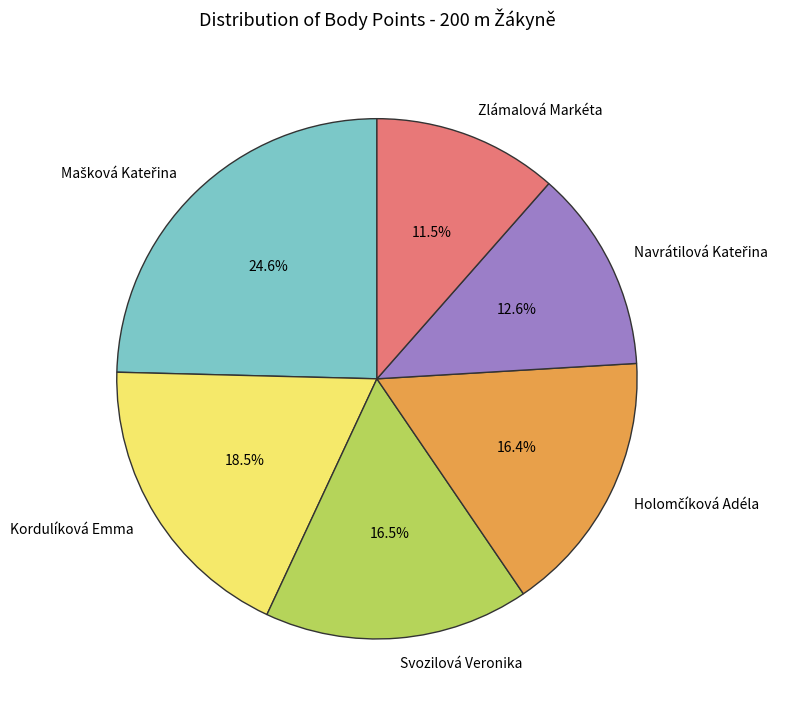

Does any single category account for the majority?

No